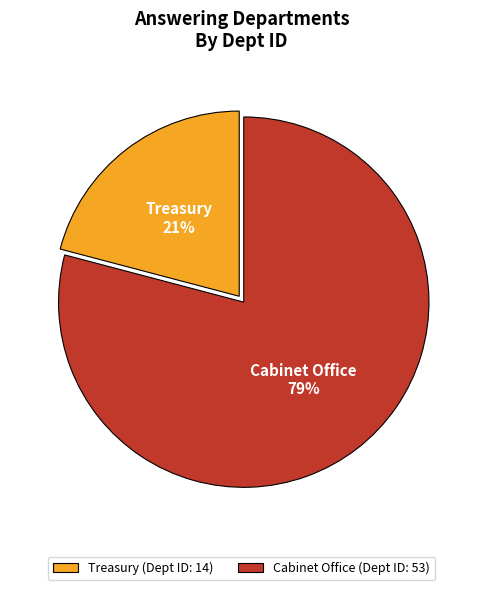

What is the ratio of the value at Treasury to the value at Cabinet Office?

0.3